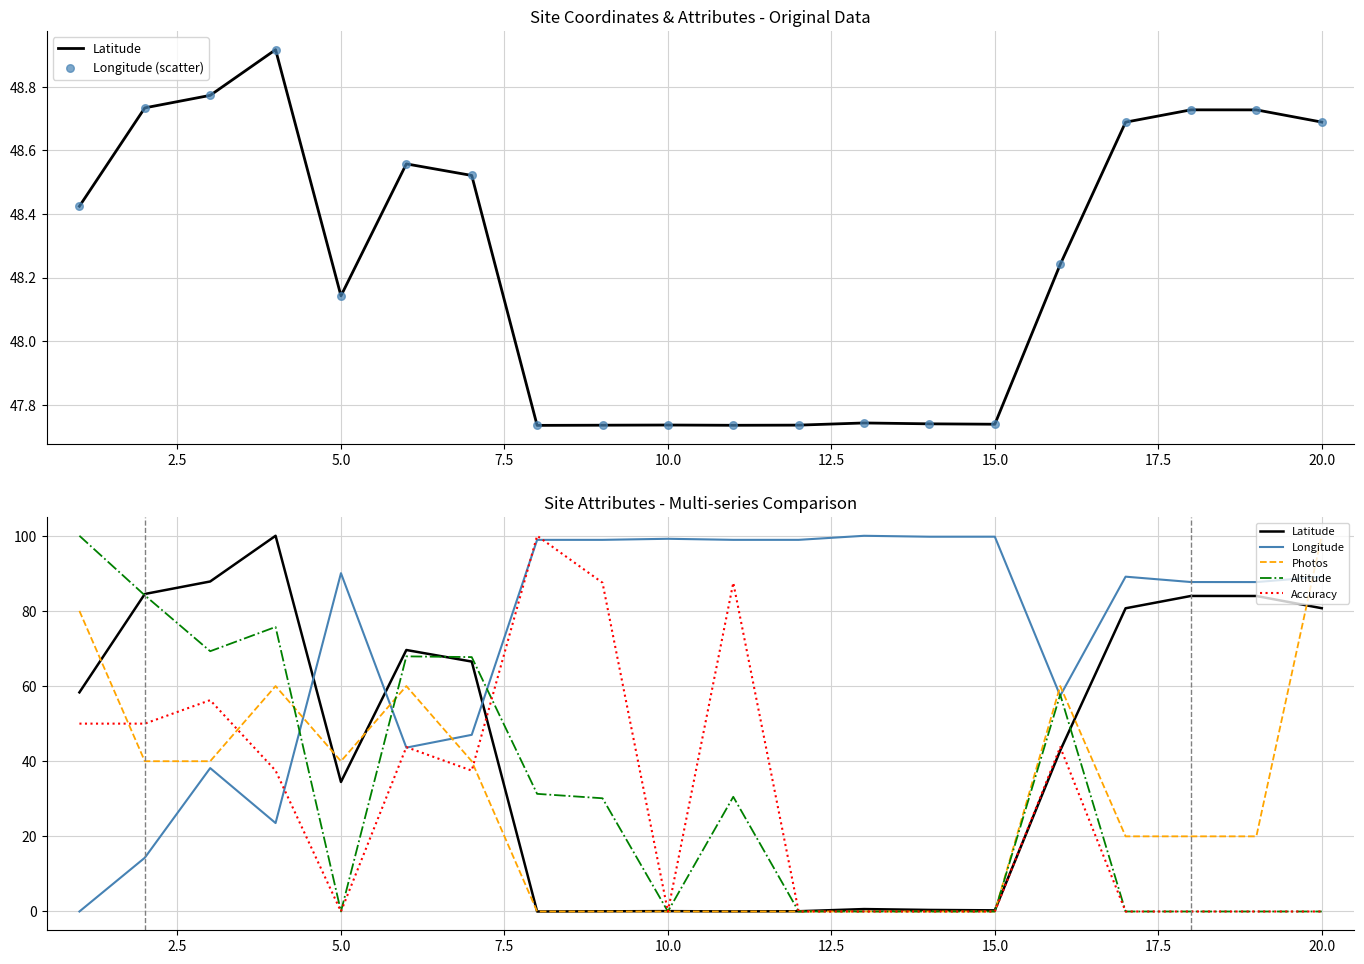

Which series has the largest total across all categories?

Longitude